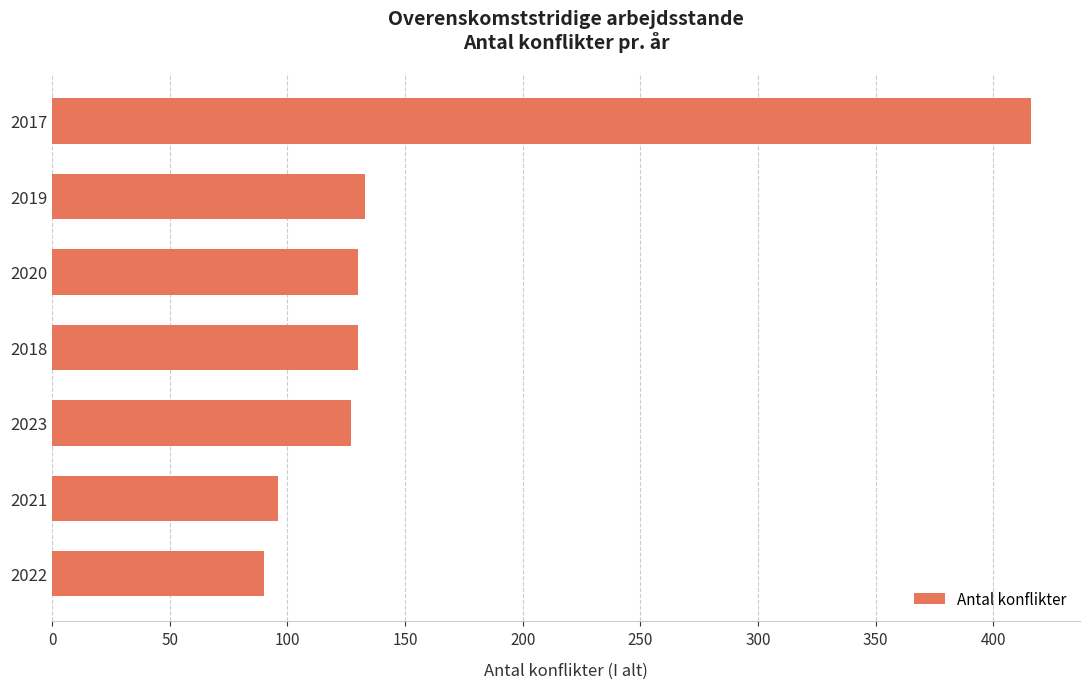

Between 2017 and 2021, which is larger?

2017